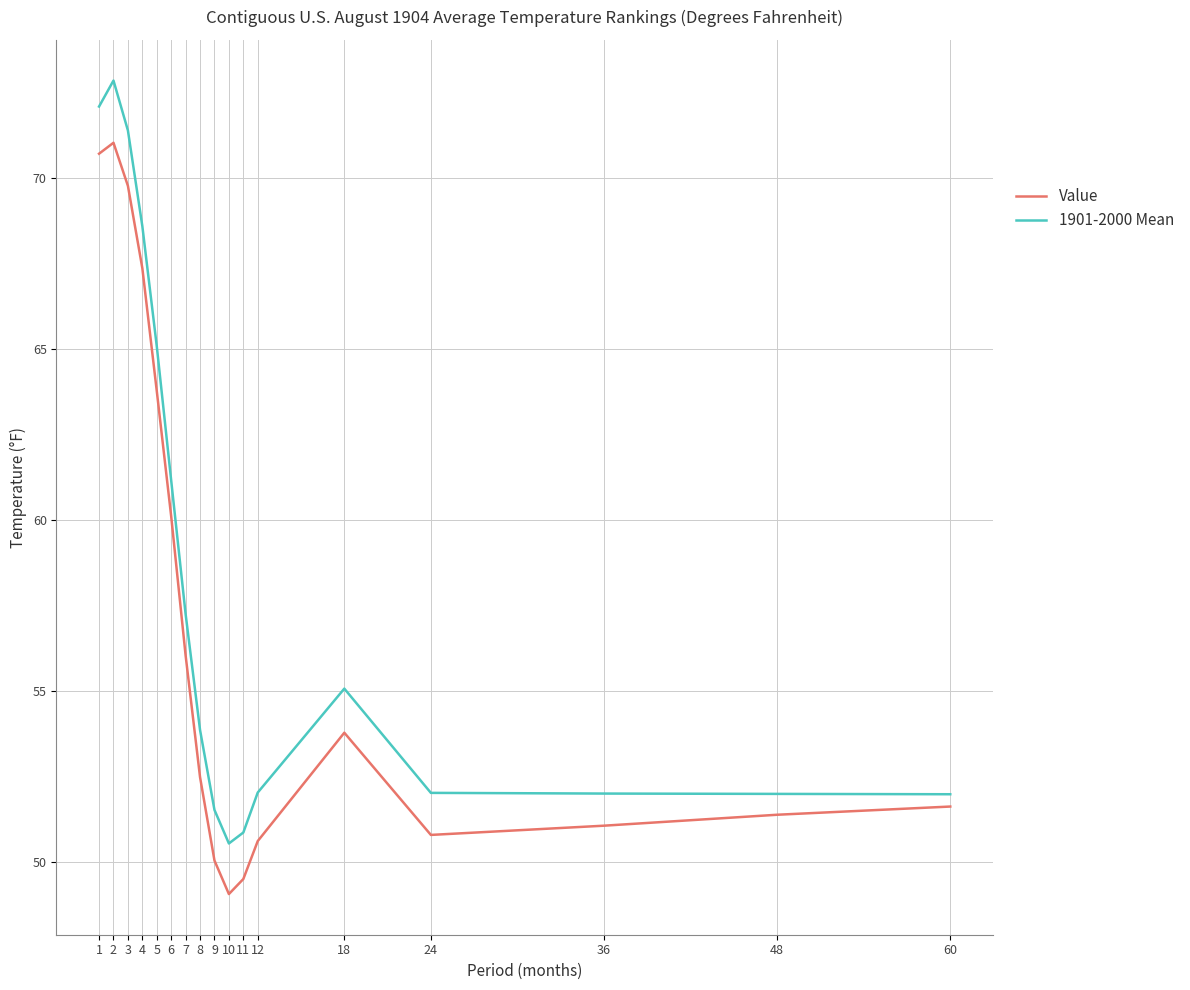

What is the sum of the Value values at 5 and 9?

113.8